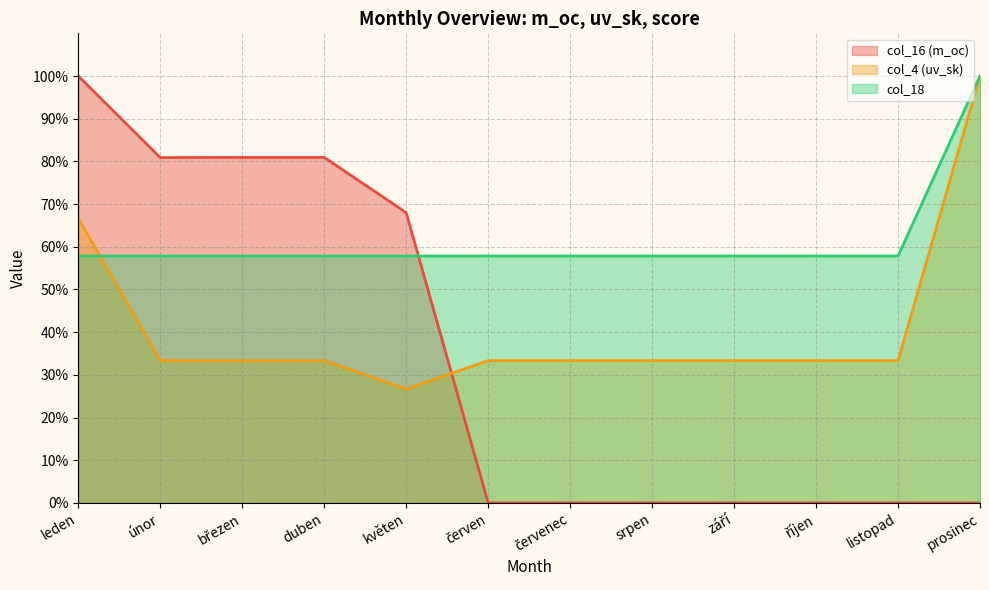

How many interior local valleys does the col_16 (m_oc) series have?

1